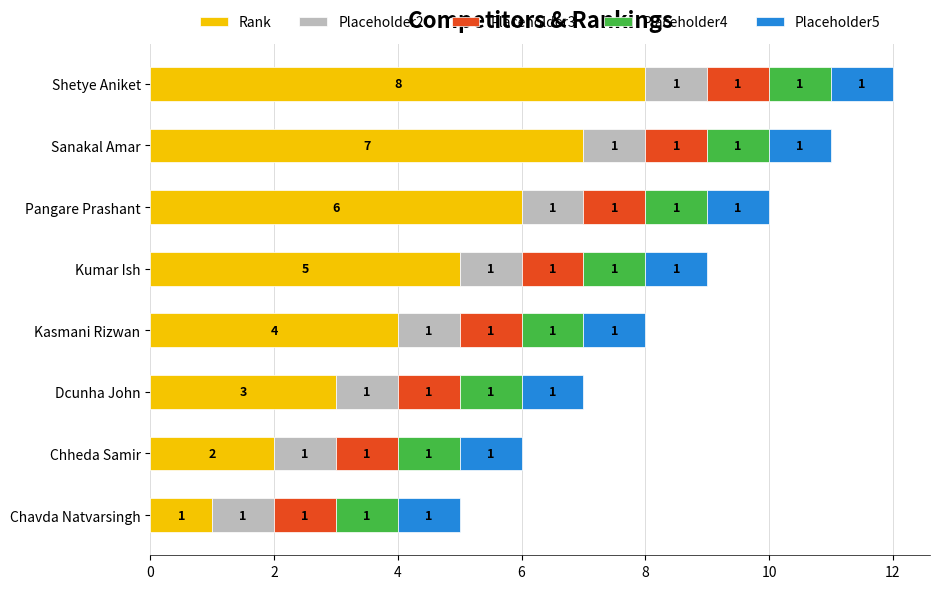

How many distinct data groups are displayed?

5